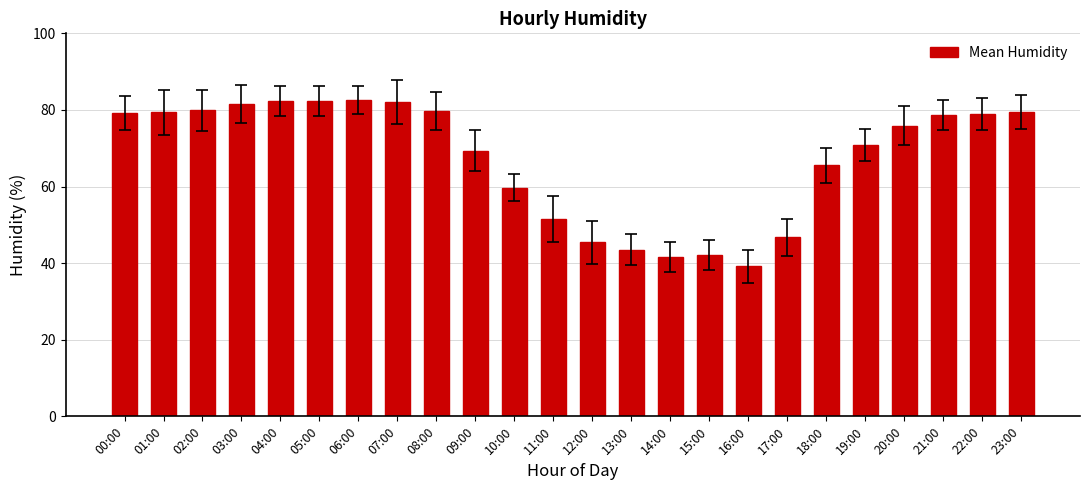

At which label is the value closest to 60?

10:00